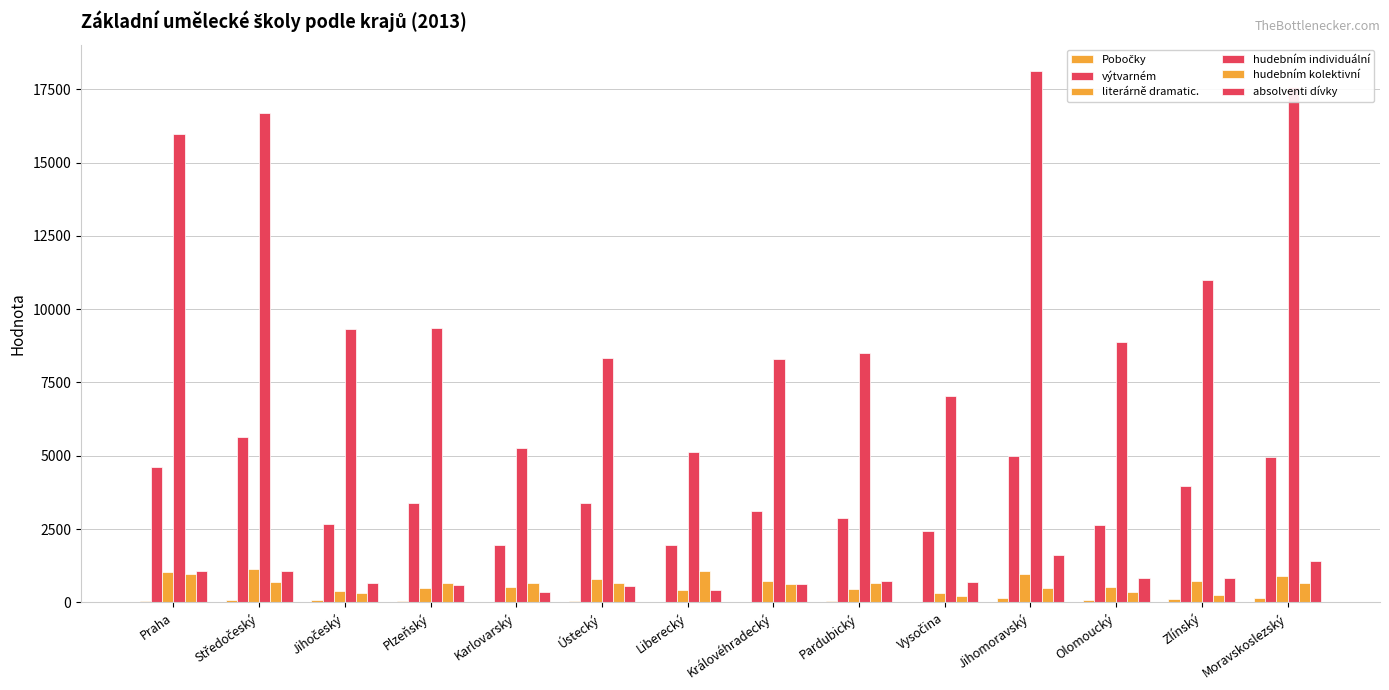

How many distinct data groups are displayed?

6